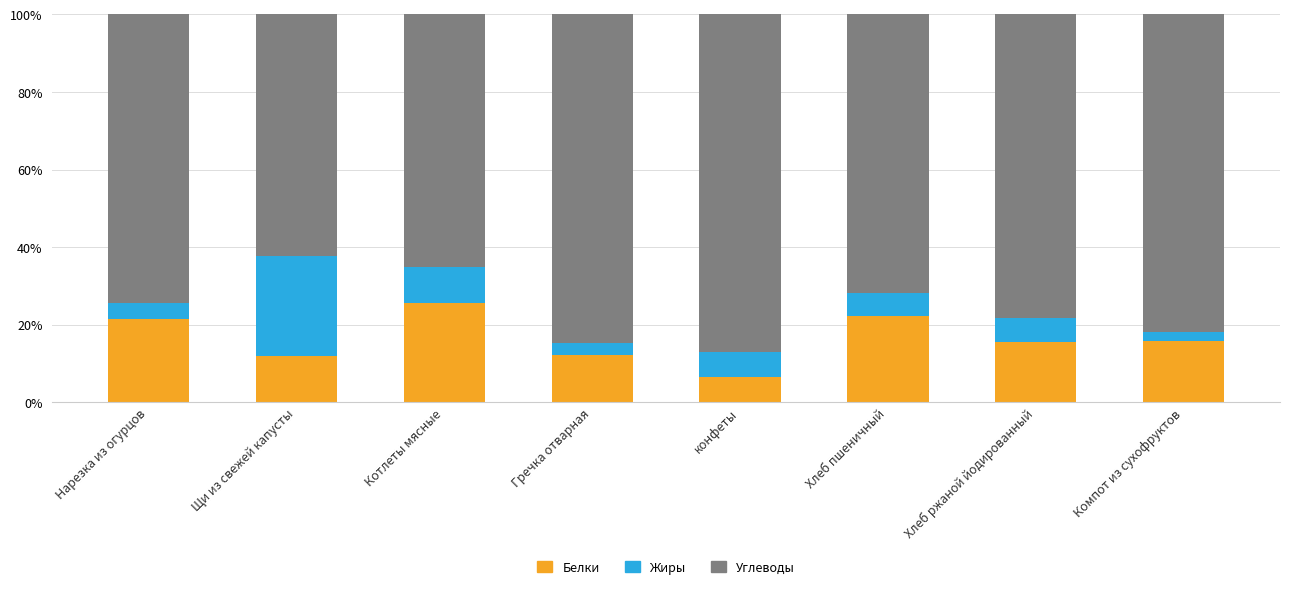

The Белки series shows 22.2 at Хлеб пшеничный. True or false?

True